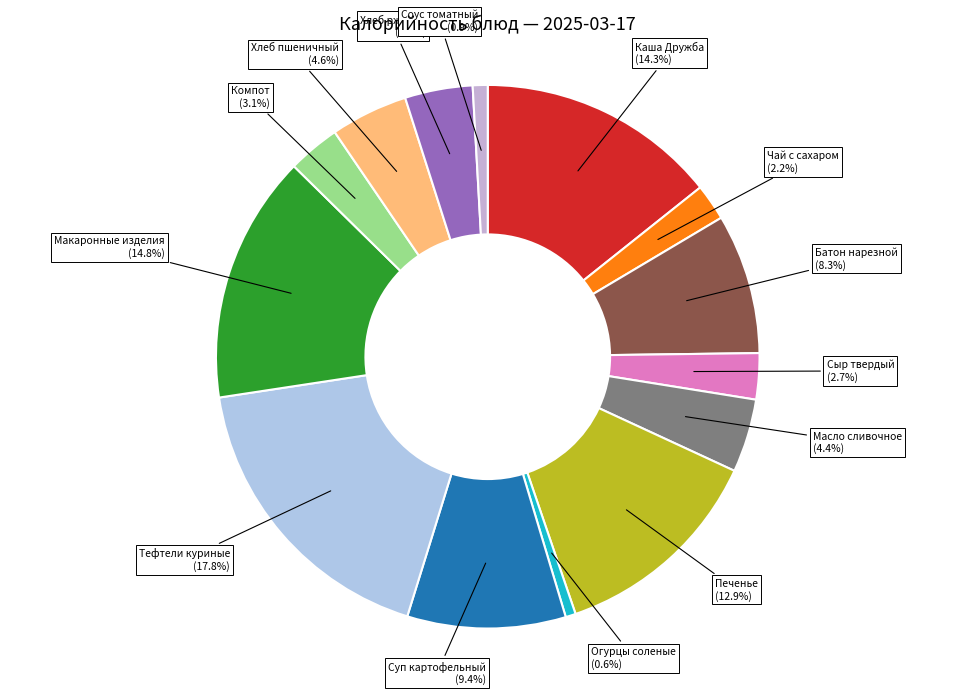

What portion of the pie excludes Печенье?

87.1%